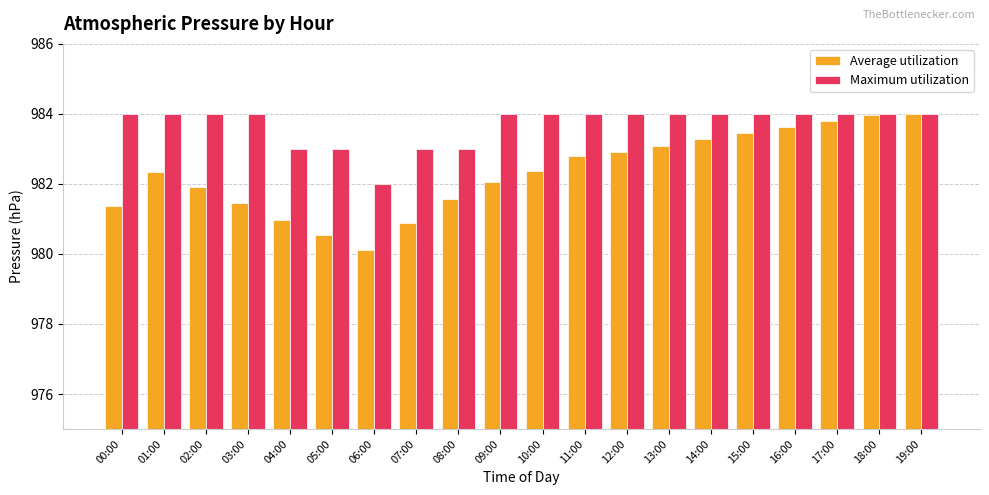

What is the sum of all Maximum utilization values?

19674.0